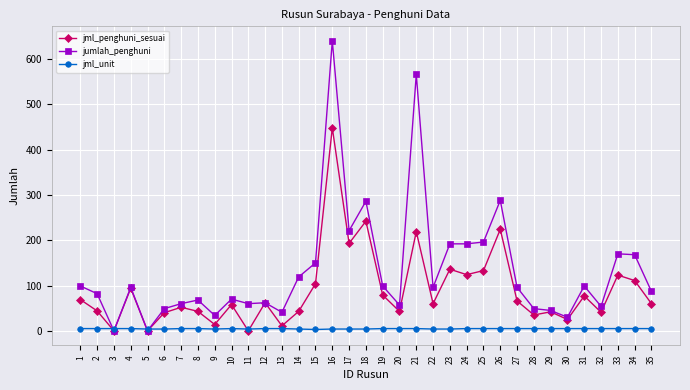

True or false: jumlah_penghuni has more than 0 points higher than both neighbors.

True